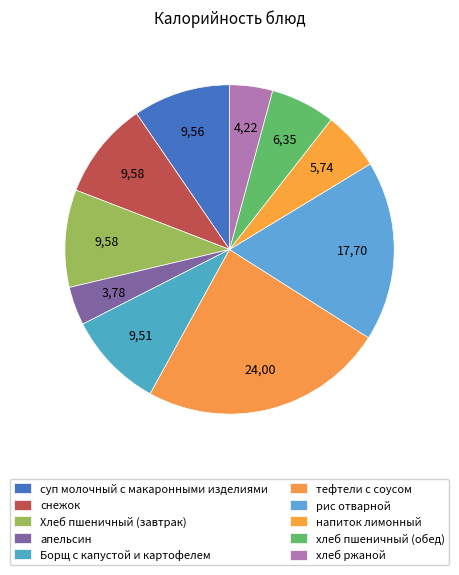

To the nearest percent, what portion does тефтели с соусом represent?

24%